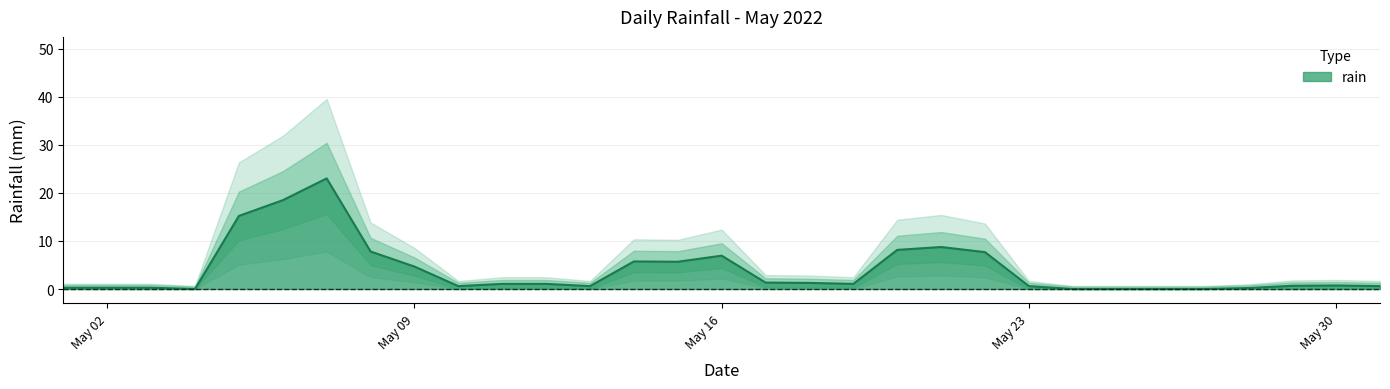

Is it true that rain equals 4.7 at May 09?

True